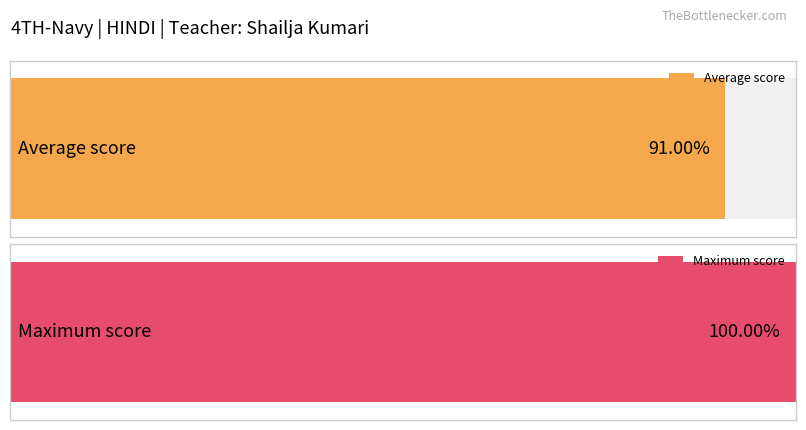

The value of Score at SHIVANSH SHARMA is 13. True or false?

False